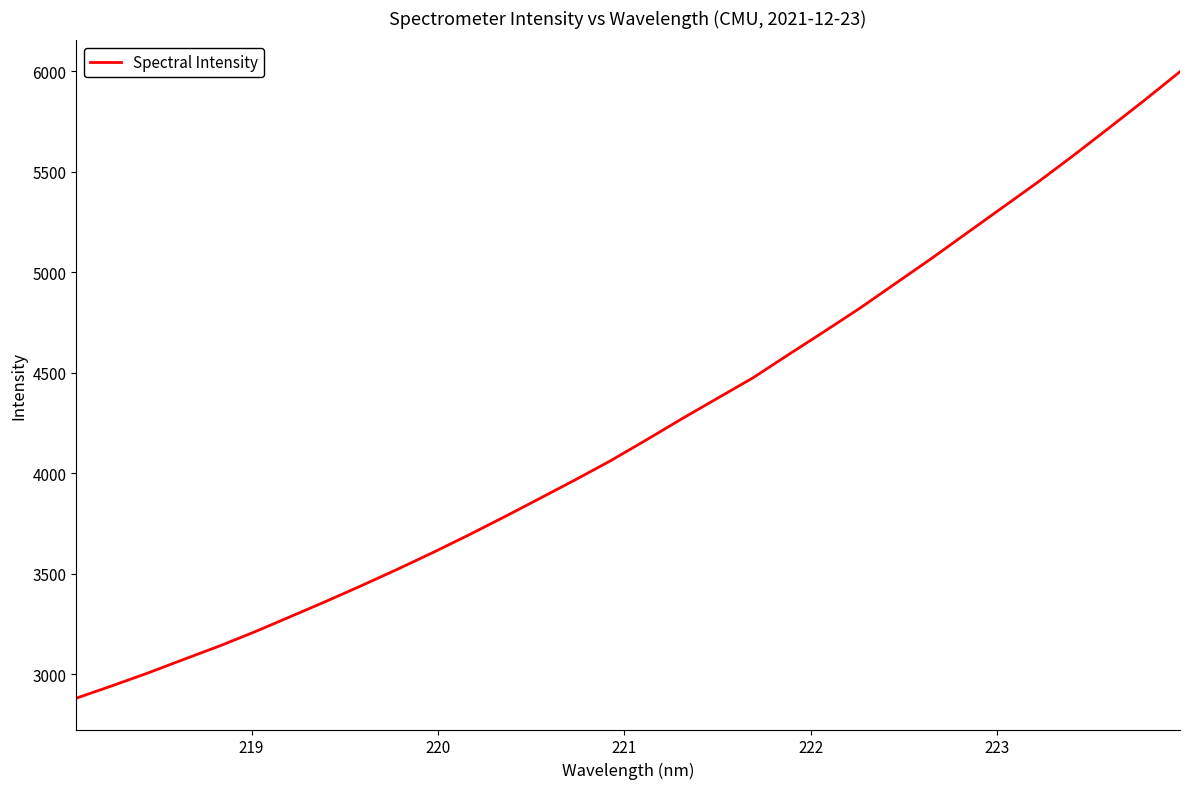

What is the difference between the maximum and minimum values?

3114.9